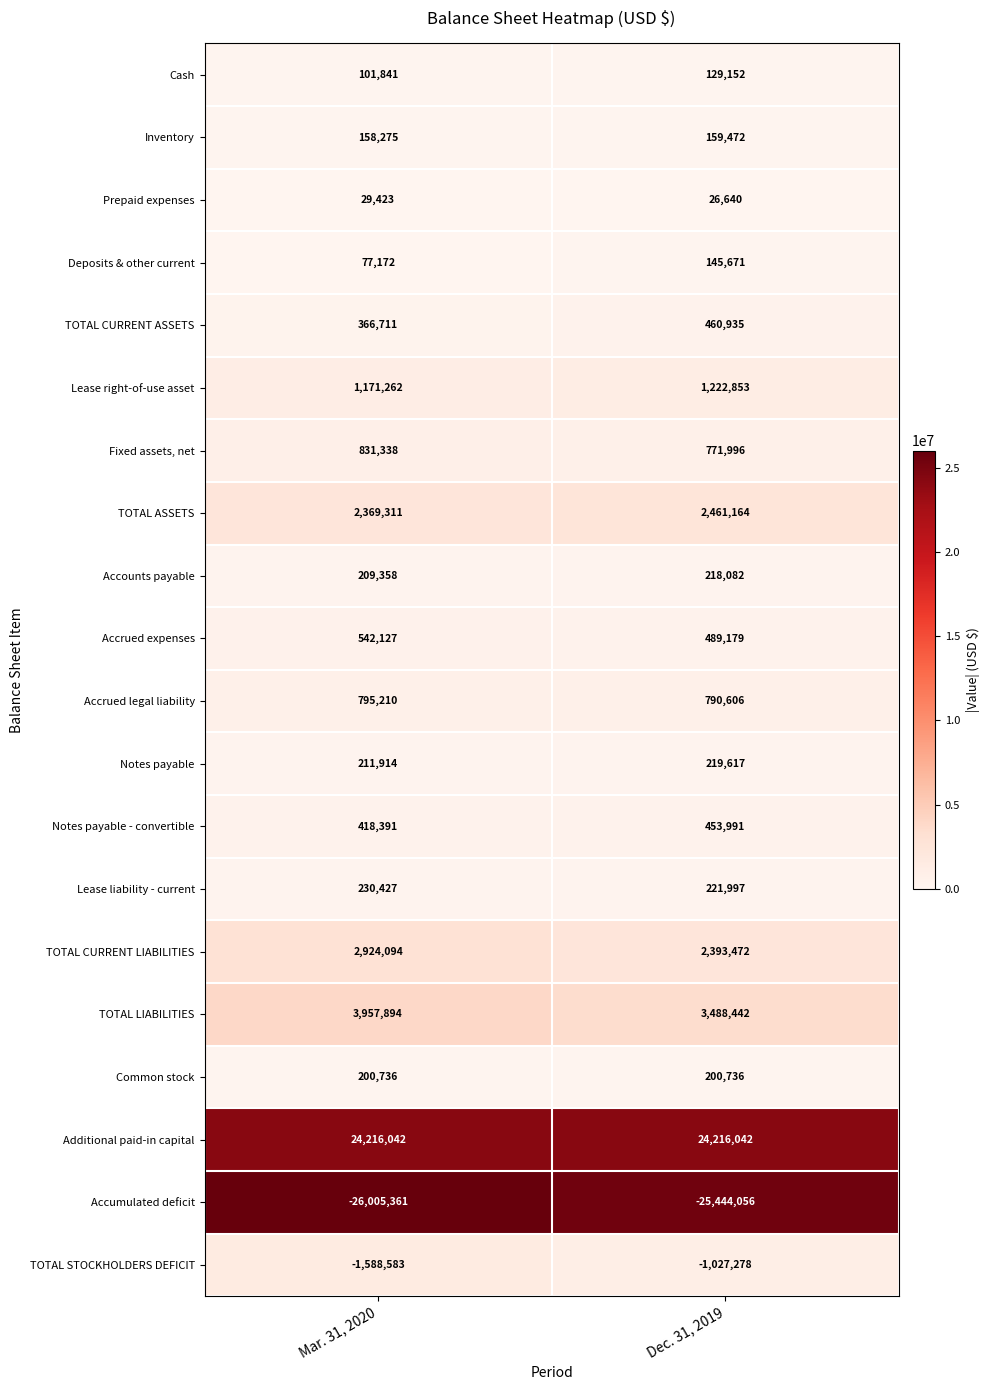

What is the difference between the highest and lowest values at Mar. 31, 2020?

50221403